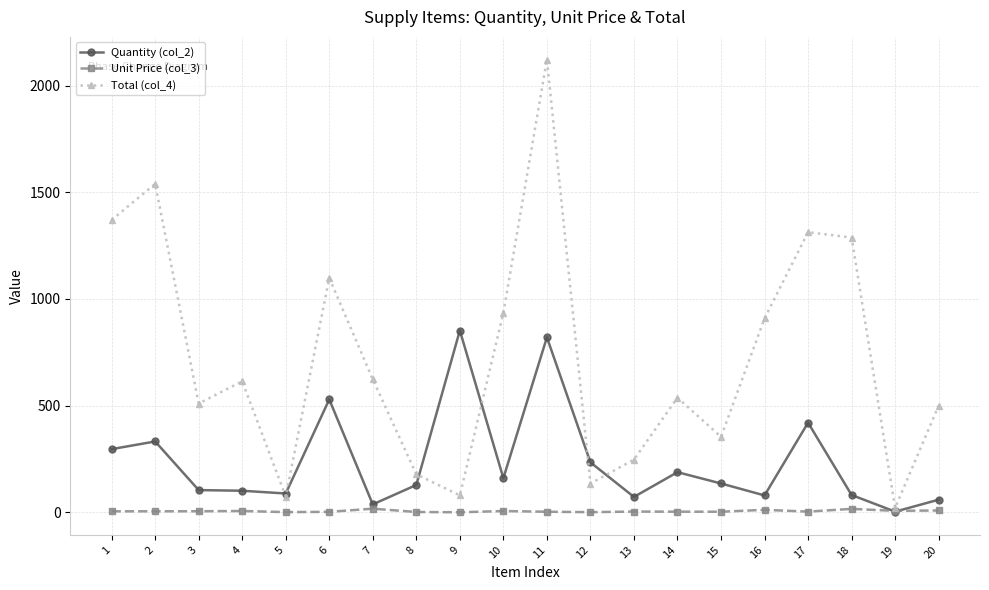

Does the chart display data point markers on the line(s)?

Yes